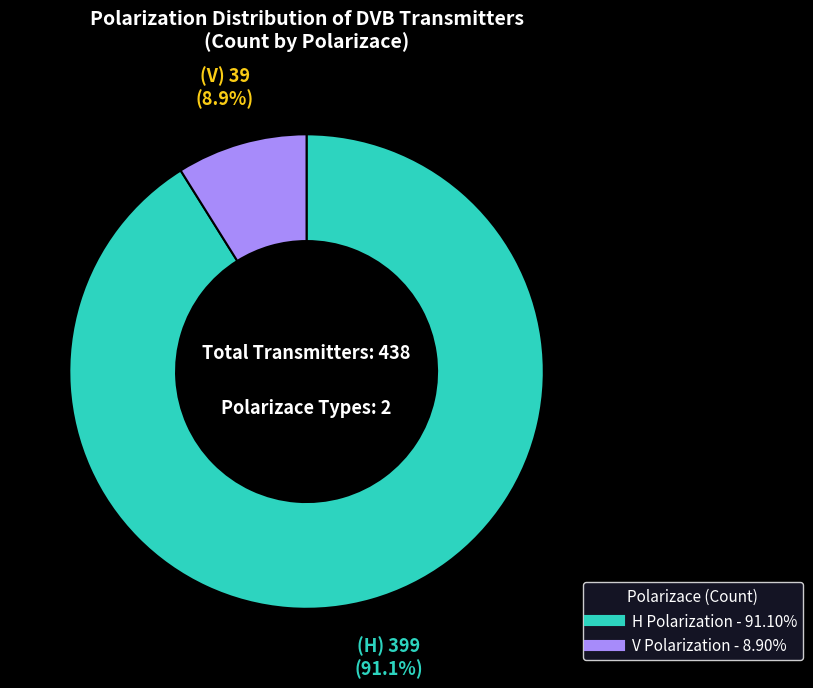

To the nearest percent, what portion does H represent?

91%